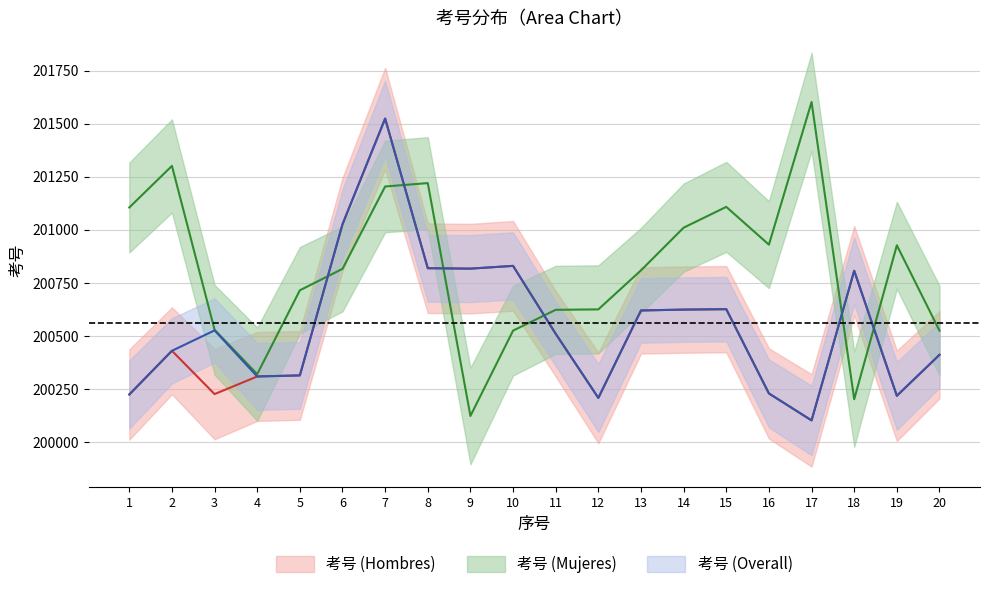

What is the value of the 考号 (Hombres) point at the 14th from the left?

200624